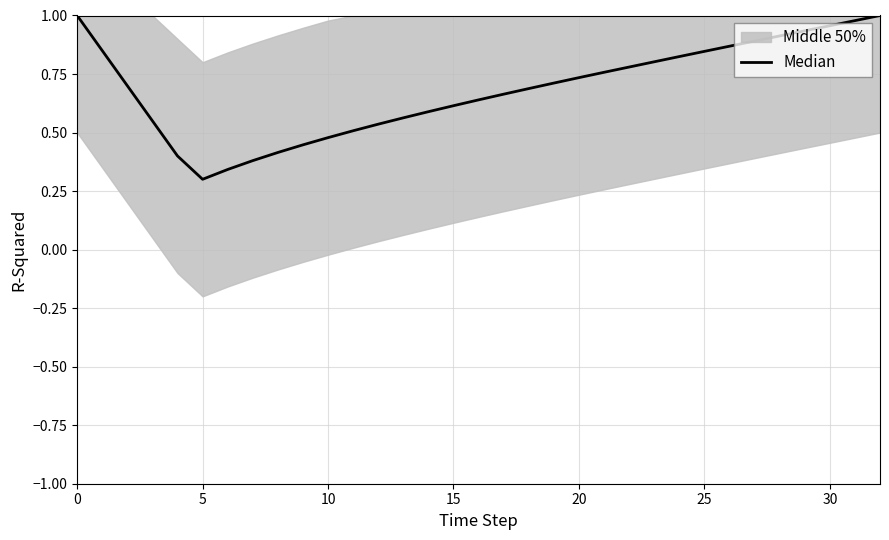

Is it true that the value at 7 is 0.6?

False